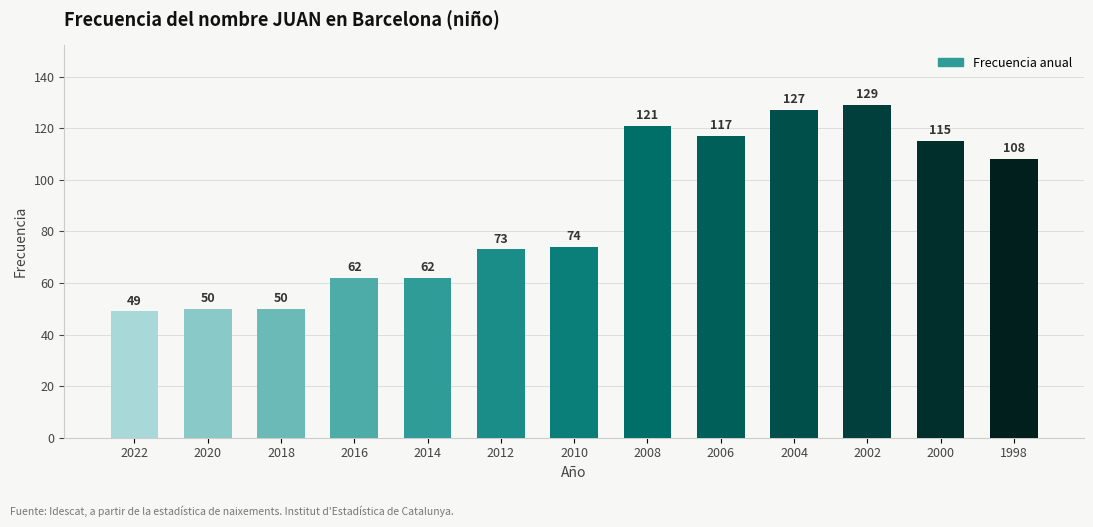

What is the maximum value shown in the chart?

129